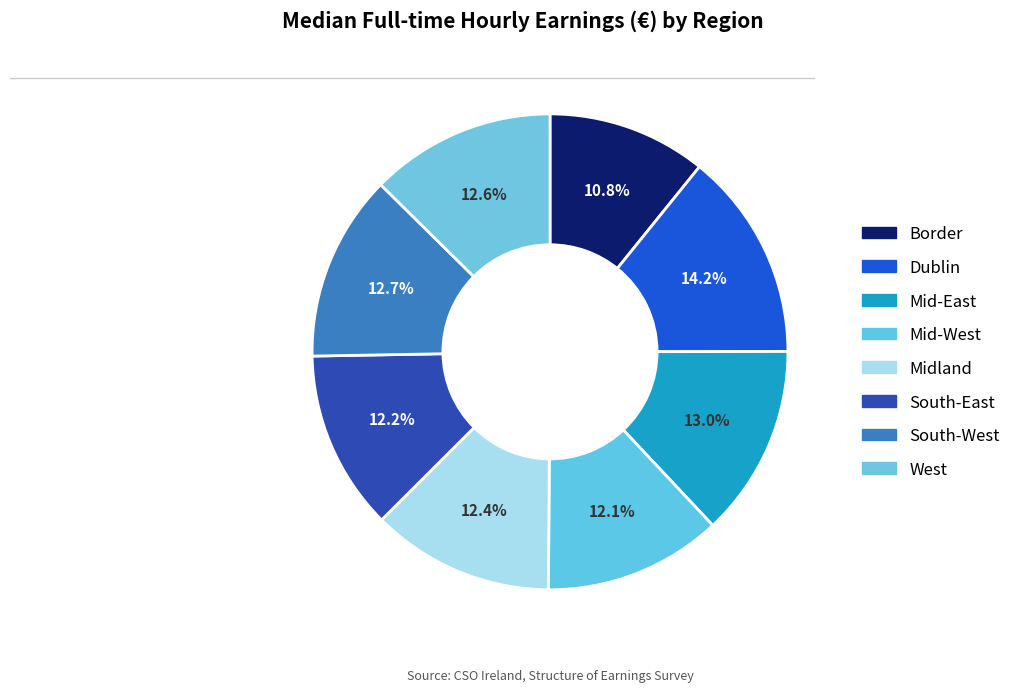

To the nearest percent, what is the combined percentage of Mid-West and Midland?

25%